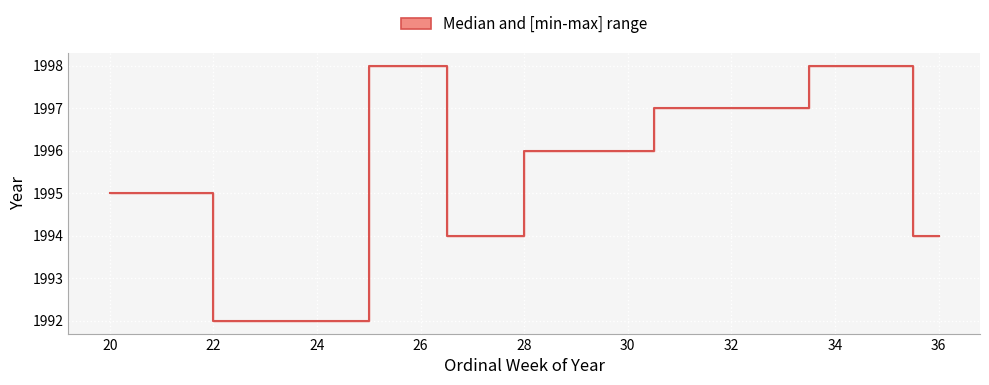

Is this an area chart (filled region under the line)?

No